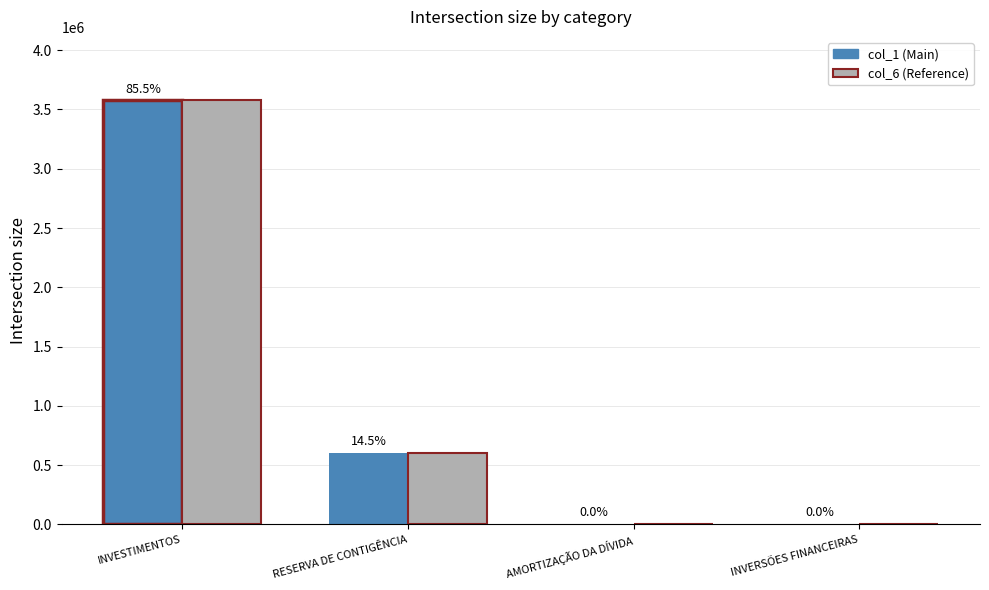

Reading right to left, list all the values displayed in this chart.

col_1: INVERSÕES FINANCEIRAS=15	AMORTIZAÇÃO DA DÍVIDA=5	RESERVA DE CONTIGÊNCIA=605912	INVESTIMENTOS=3576011
col_6: INVERSÕES FINANCEIRAS=15	AMORTIZAÇÃO DA DÍVIDA=5	RESERVA DE CONTIGÊNCIA=605912	INVESTIMENTOS=3576011